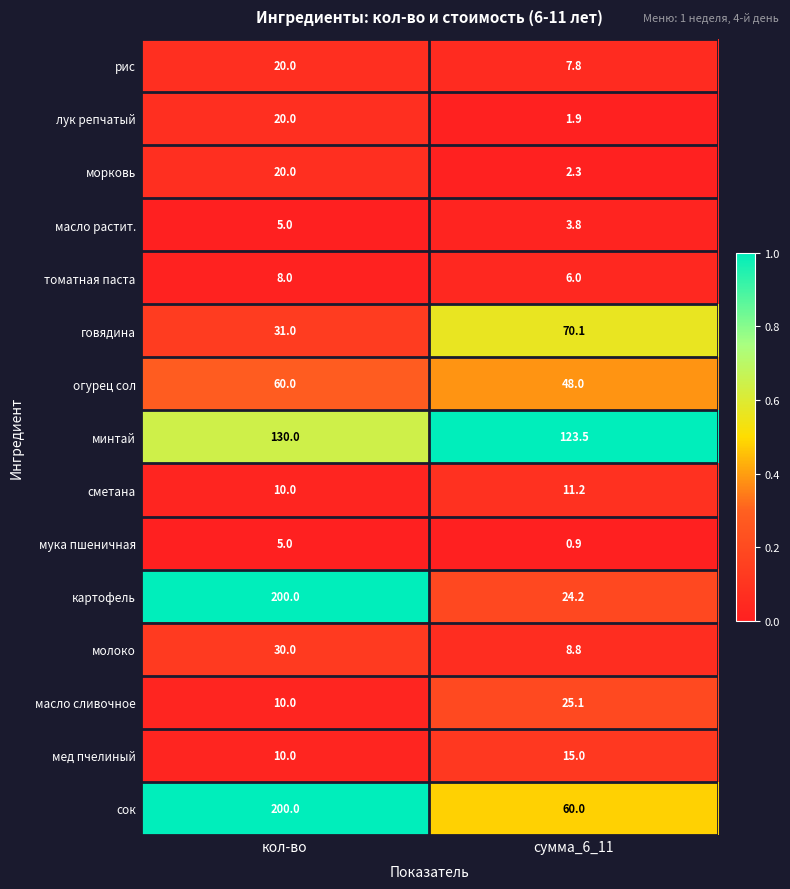

At how many categories does at least one series exceed 0?

2